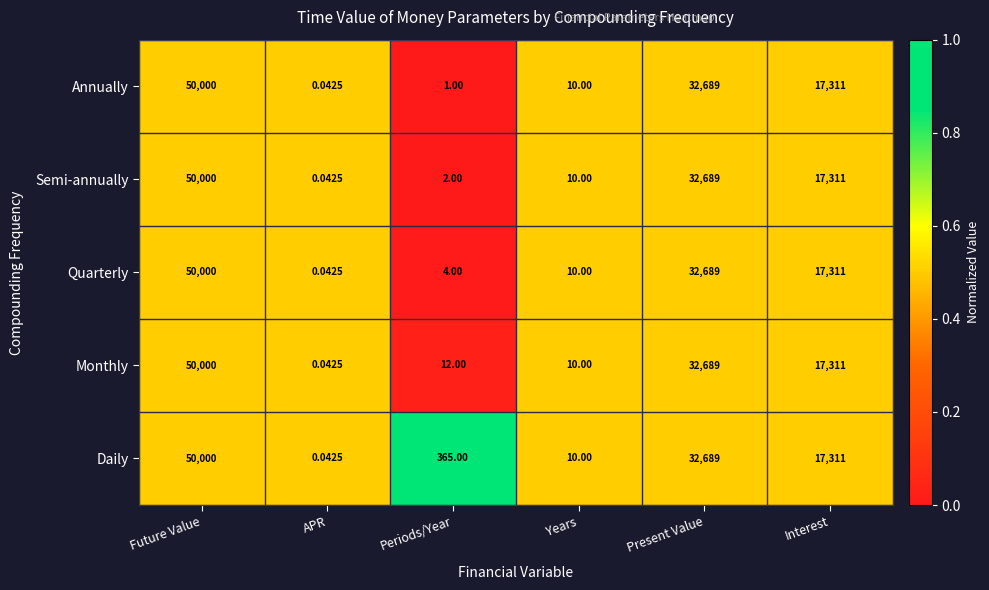

Which category has the lowest value in the Monthly series?

APR